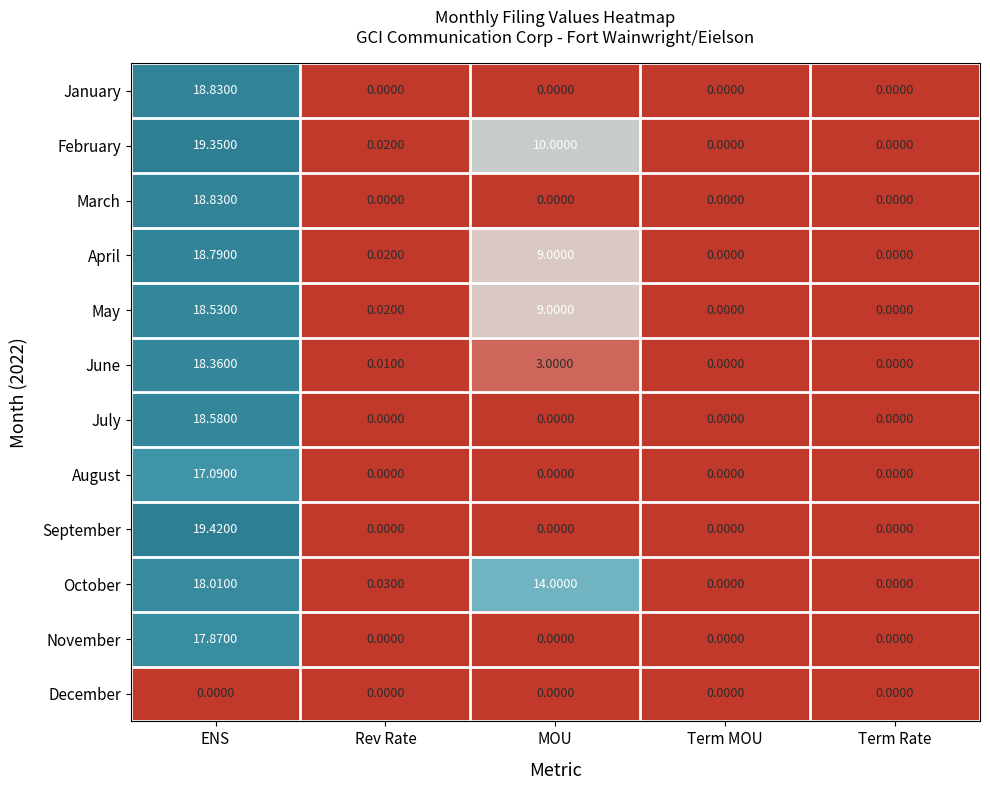

Which series has the widest spread of values?

September